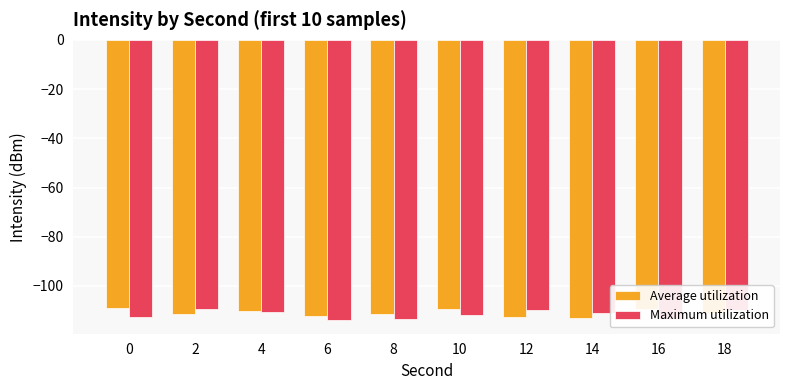

The value of Average utilization at 4 is -110.2. True or false?

True